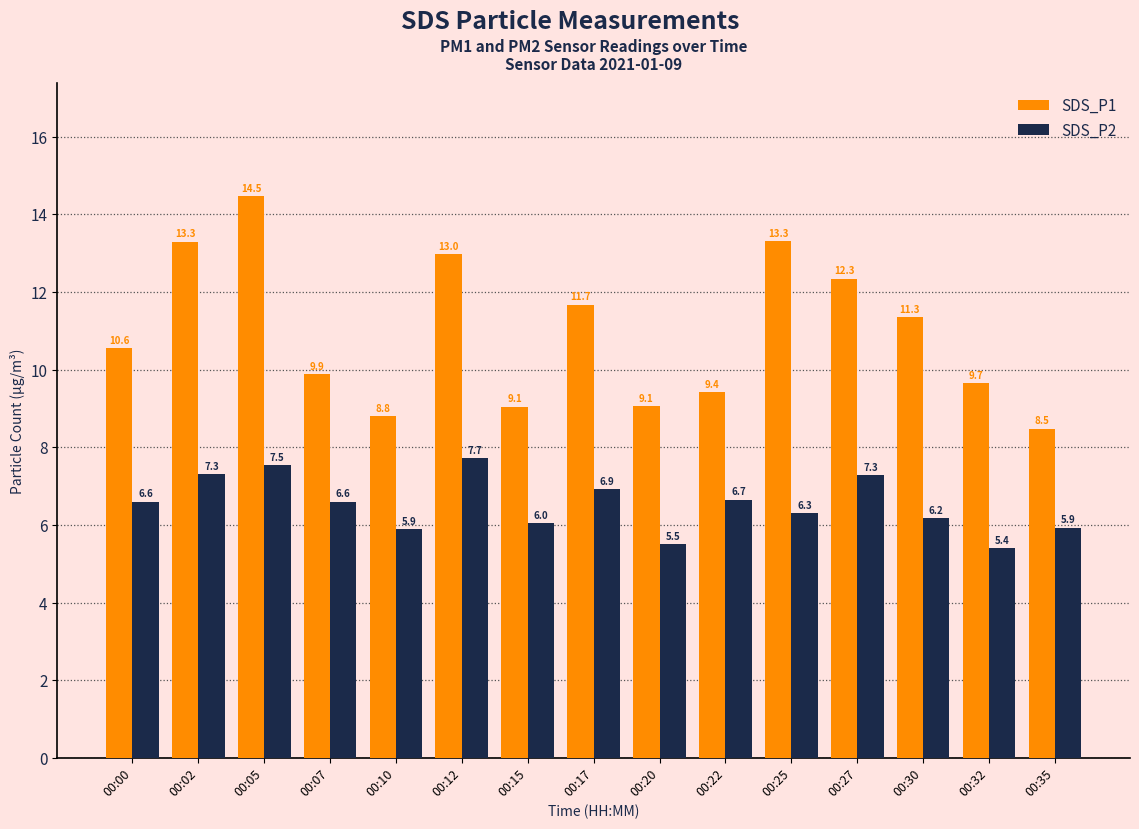

The value of SDS_P1 at 00:20 is 9.1. True or false?

True